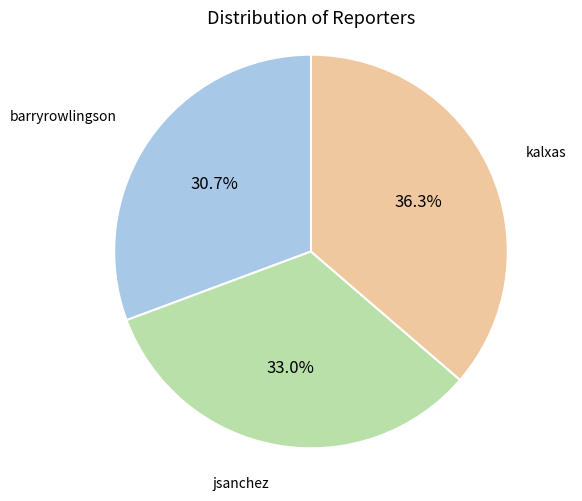

Which slice is the largest?

kalxas